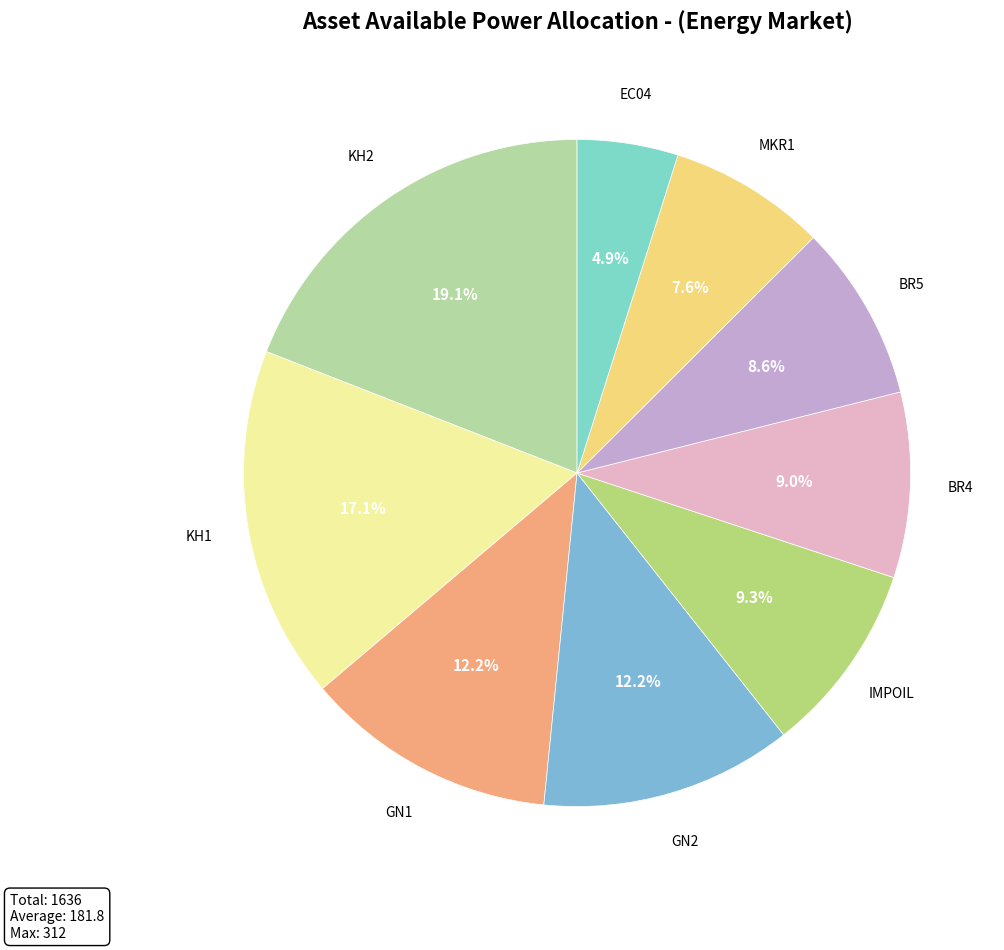

Combined, do KH2 and BR4 account for over 50%?

No